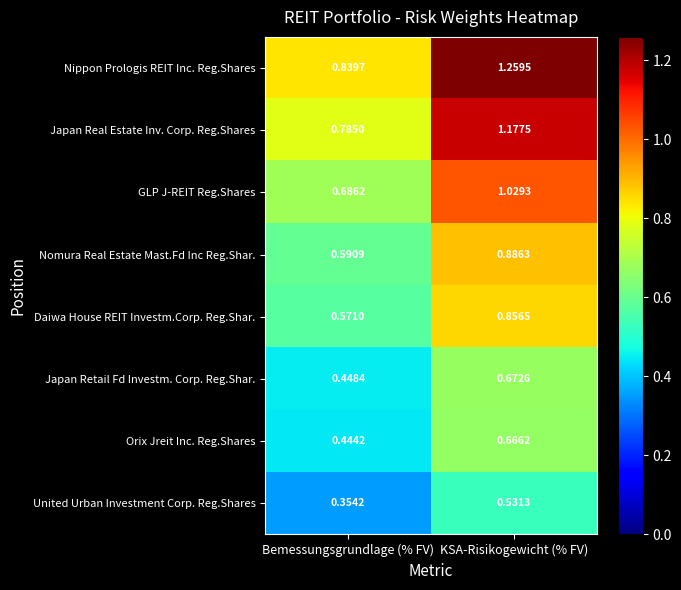

Which series changed the most between Bemessungsgrundlage (% FV) and KSA-Risikogewicht (% FV)?

Nippon Prologis REIT Inc. Reg.Shares